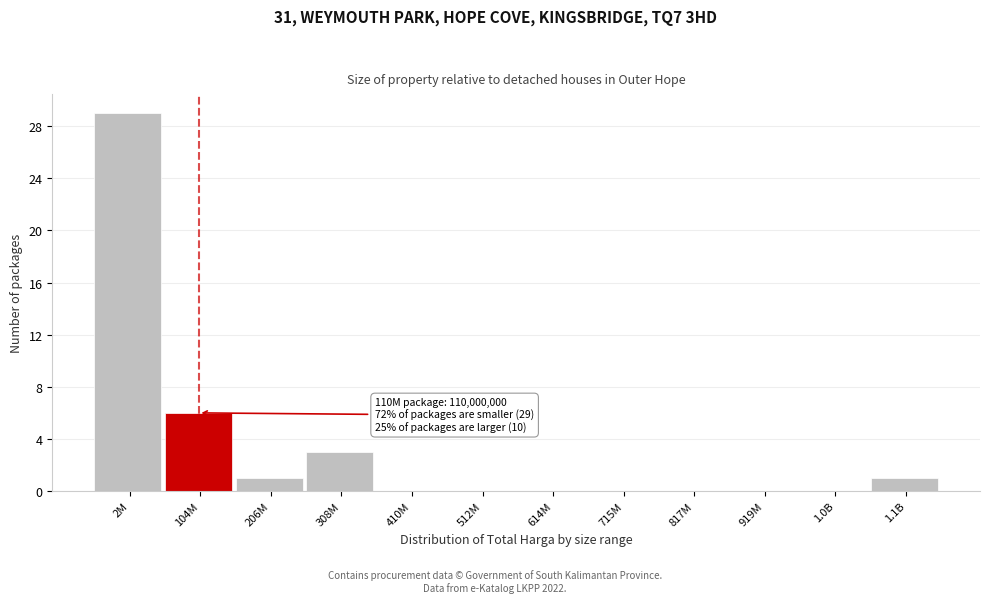

Reading left to right, what are all the values shown in this chart?

2M=29	104M=6	206M=1	308M=3	410M=0	512M=0	614M=0	715M=0	817M=0	919M=0	1.0B=0	1.1B=1